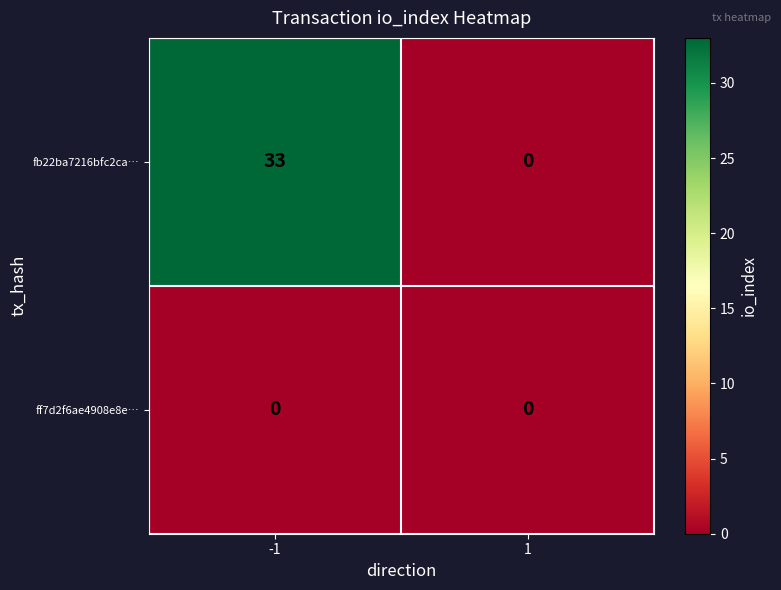

Reading right to left, list all the values displayed in this chart.

fb22ba7216bfc2ca…: 0	33
ff7d2f6ae4908e8e…: 0	0